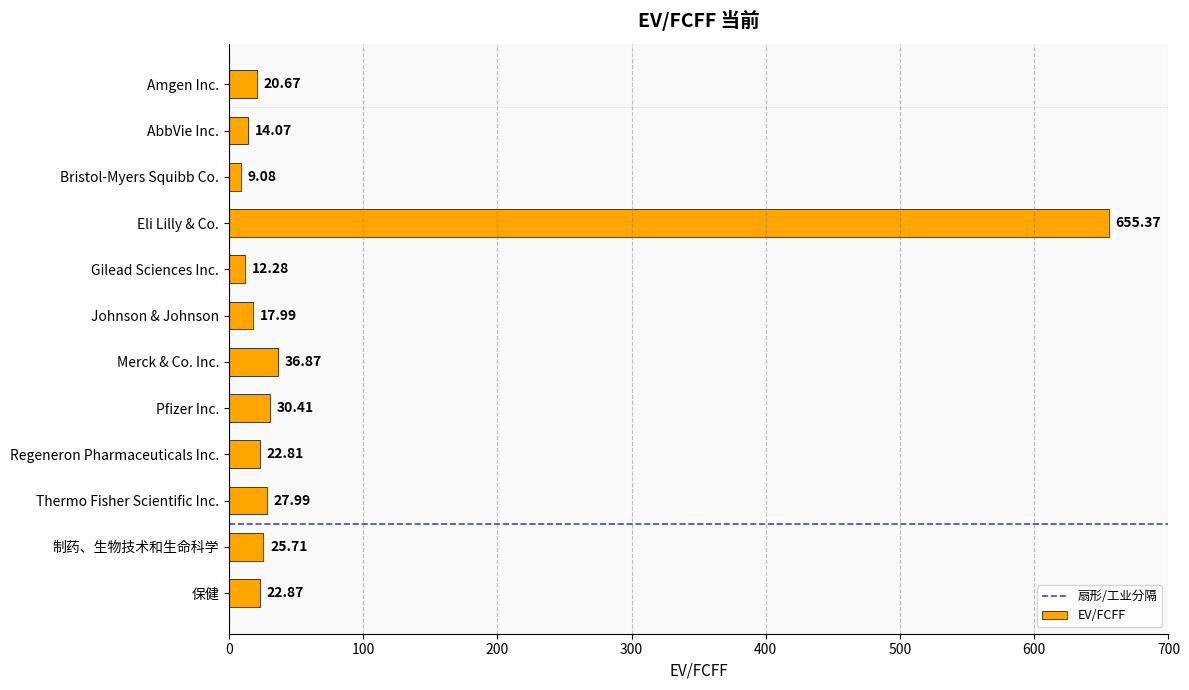

What is the label of the 4th bar from the top?

Eli Lilly & Co.